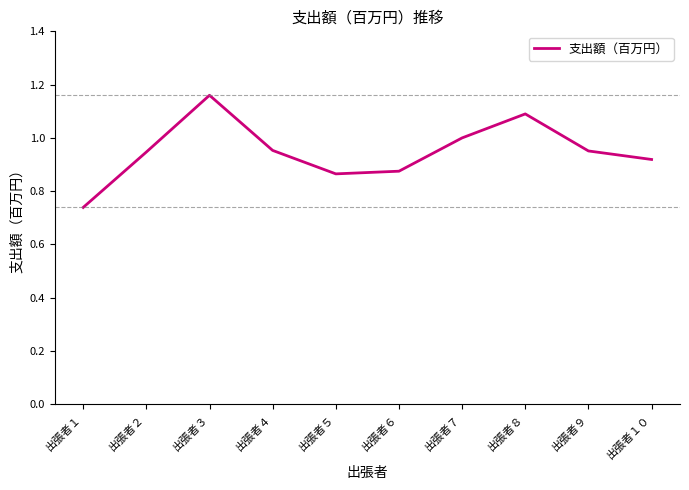

What is the change in value from 出張者２ to 出張者３?

+0.2